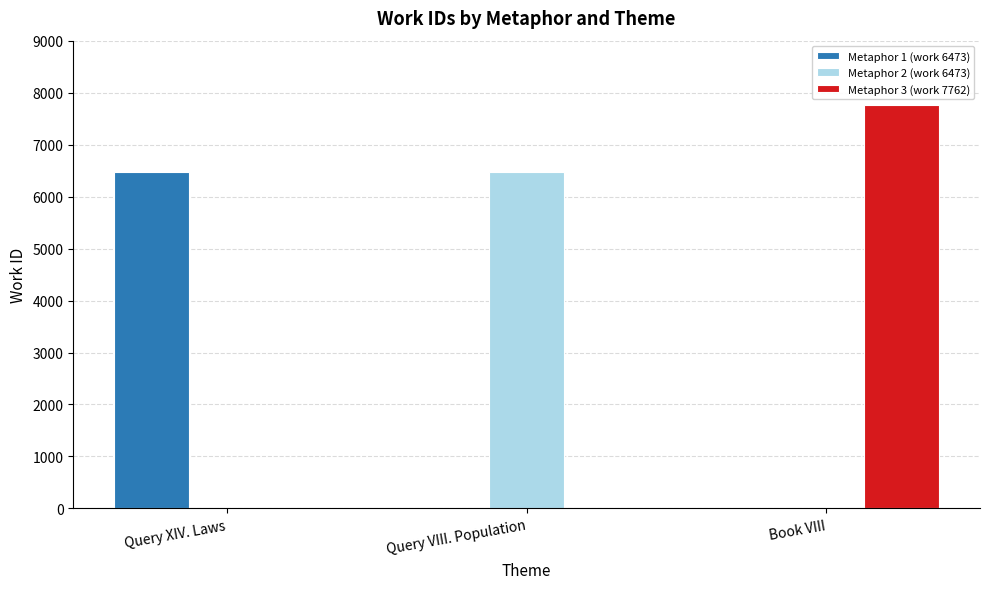

Is it true that Metaphor 3 (work 7762) equals 7762 at Book VIII?

True